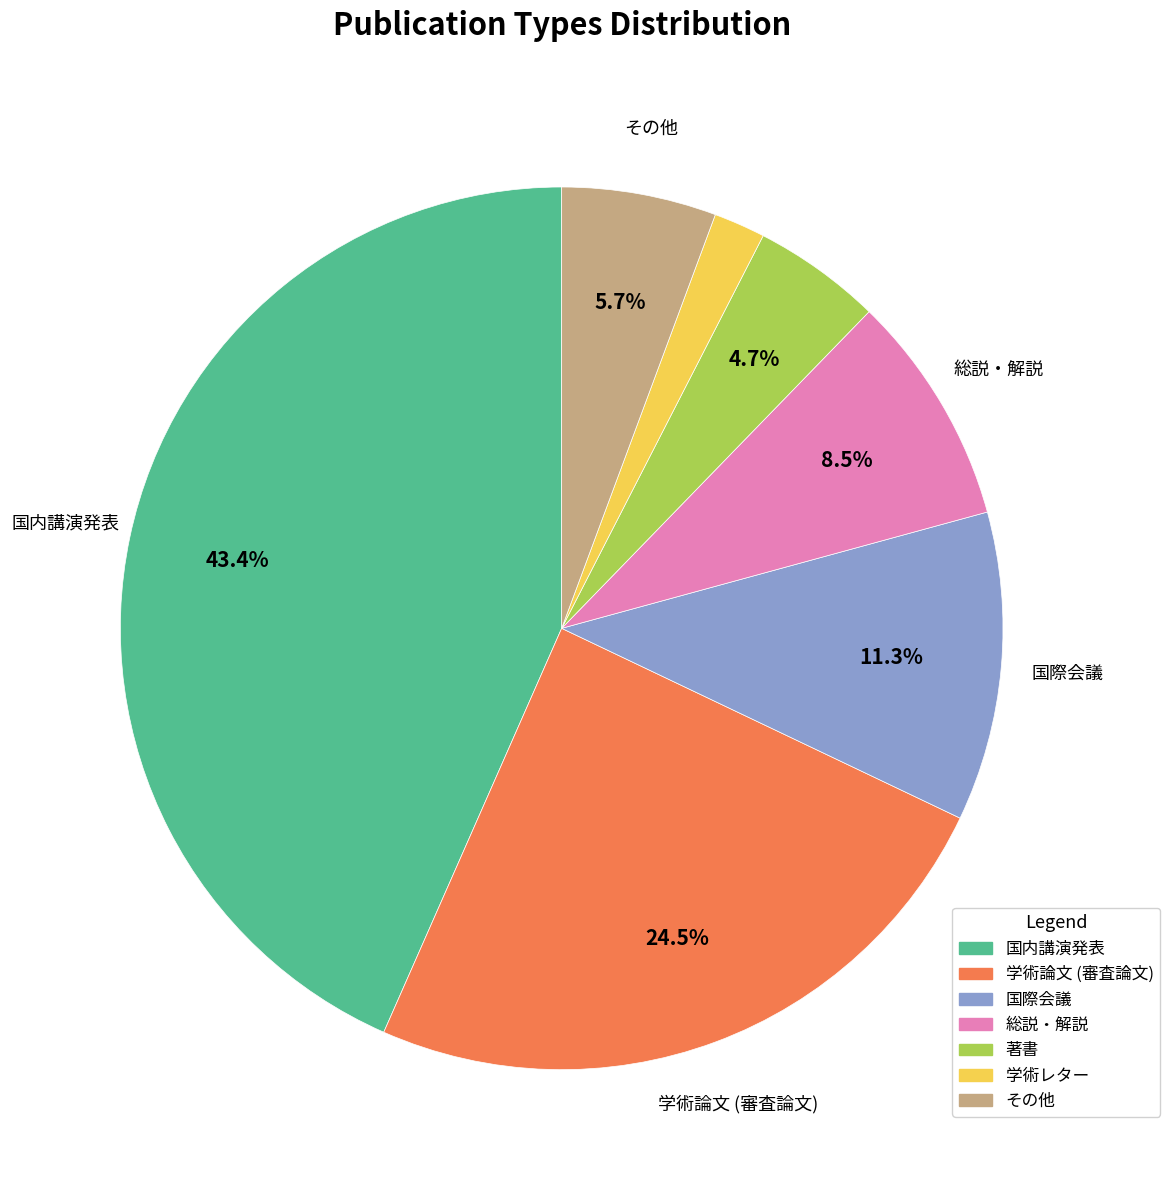

The その他 slice represents 6% of the pie. True or false?

True